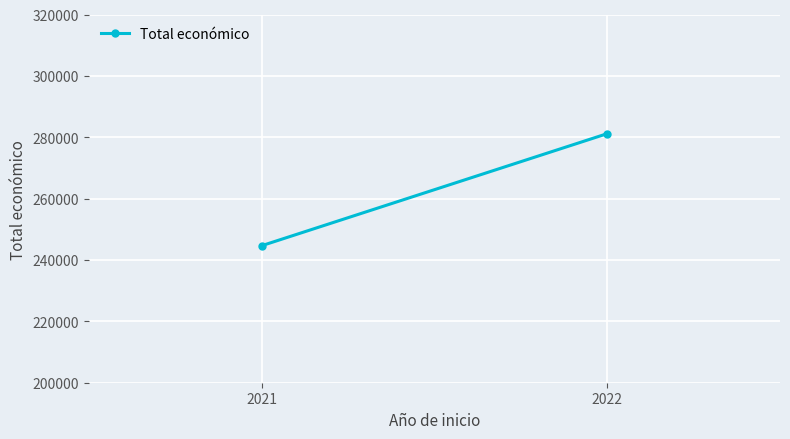

Rank the categories by value from lowest to highest.

2021, 2022